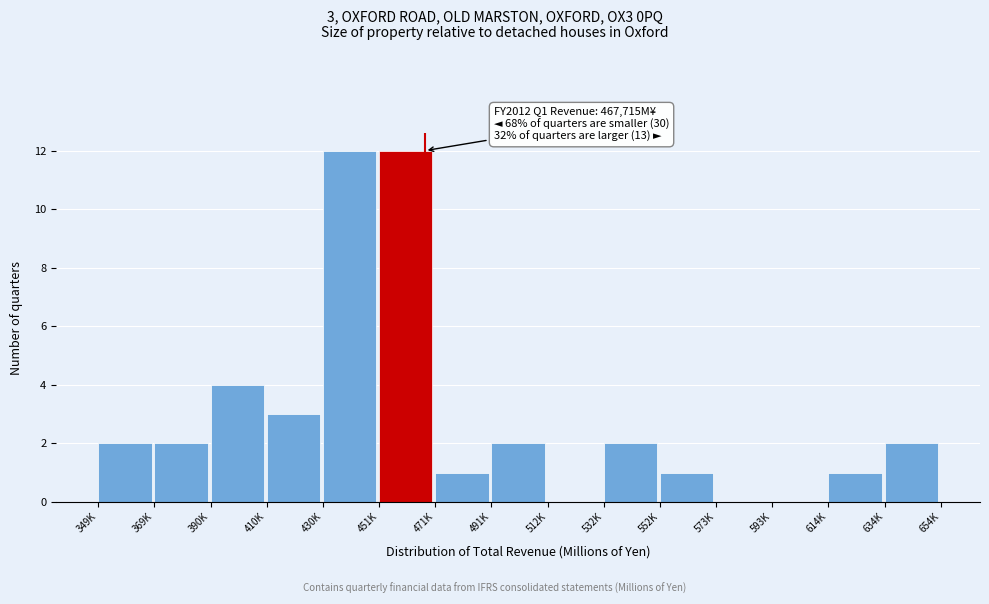

Reading right to left, list all the values displayed in this chart.

634K=2	614K=1	593K=0	573K=0	552K=1	532K=2	512K=0	491K=2	471K=1	451K=12	430K=12	410K=3	390K=4	369K=2	349K=2